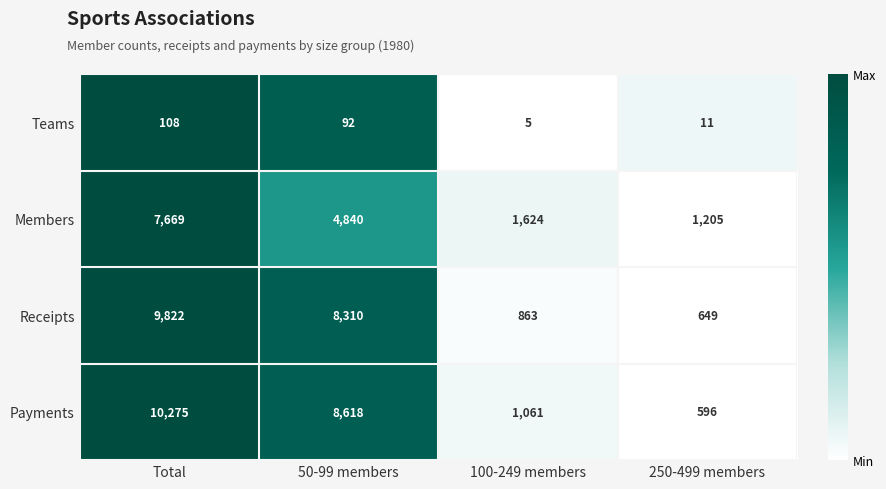

What is the total value across all series at Total?

27874